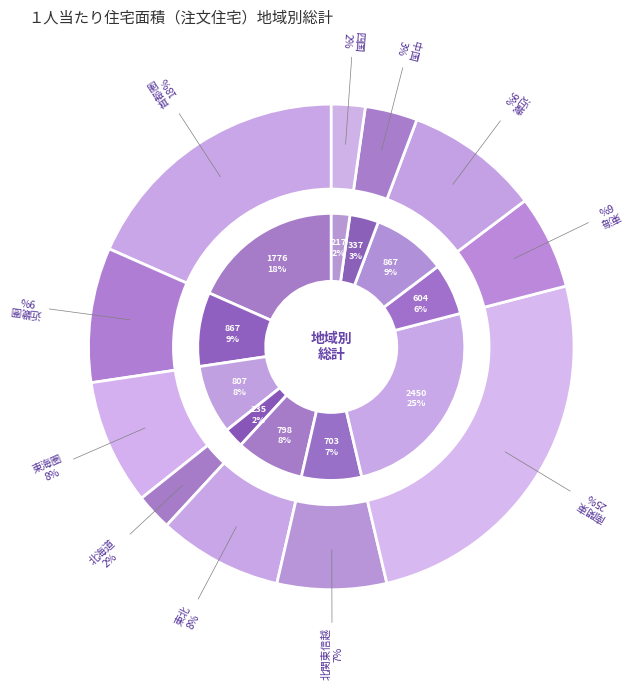

The 東北 slice represents 17% of the pie. True or false?

False